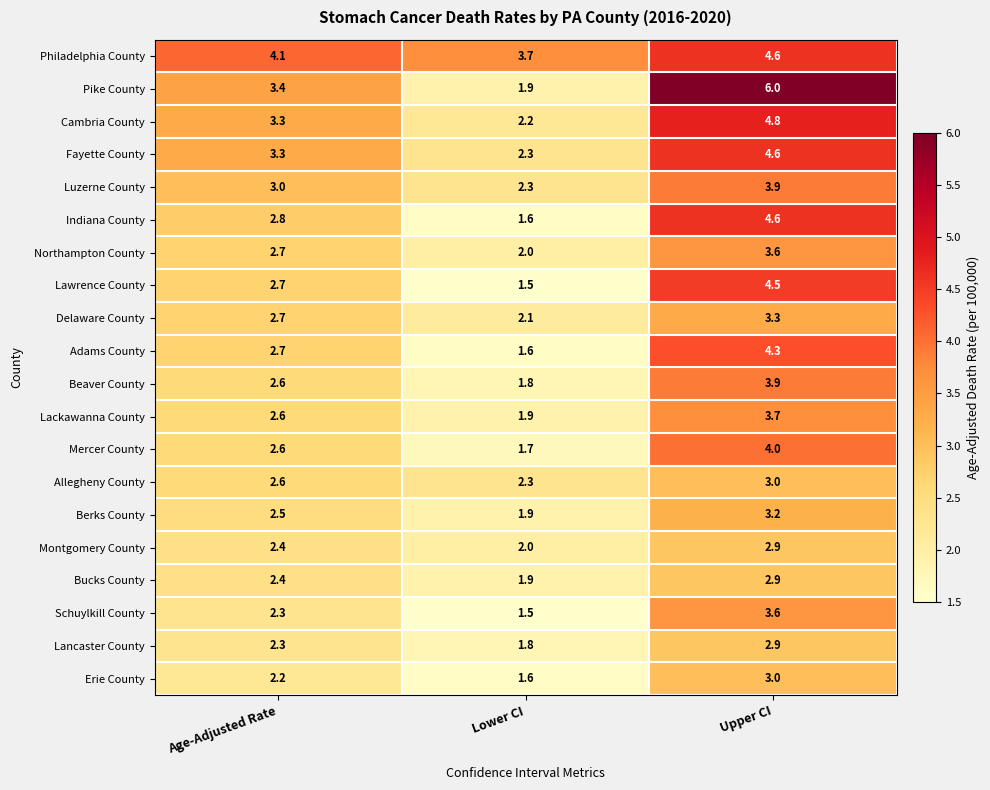

Between Age-Adjusted Rate and Upper CI, which series saw the biggest shift?

Pike County